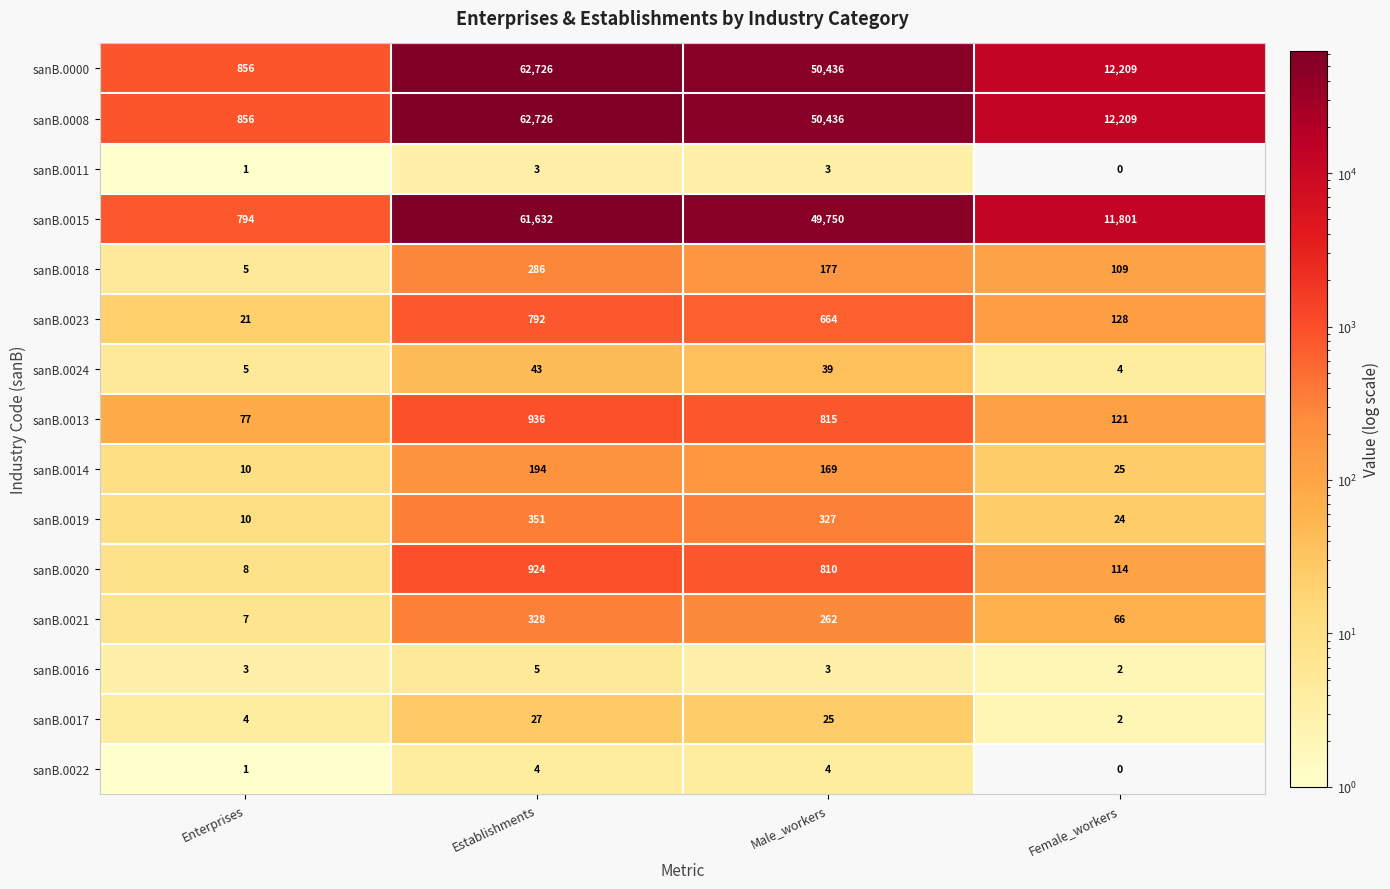

How many series are shown in this chart?

15